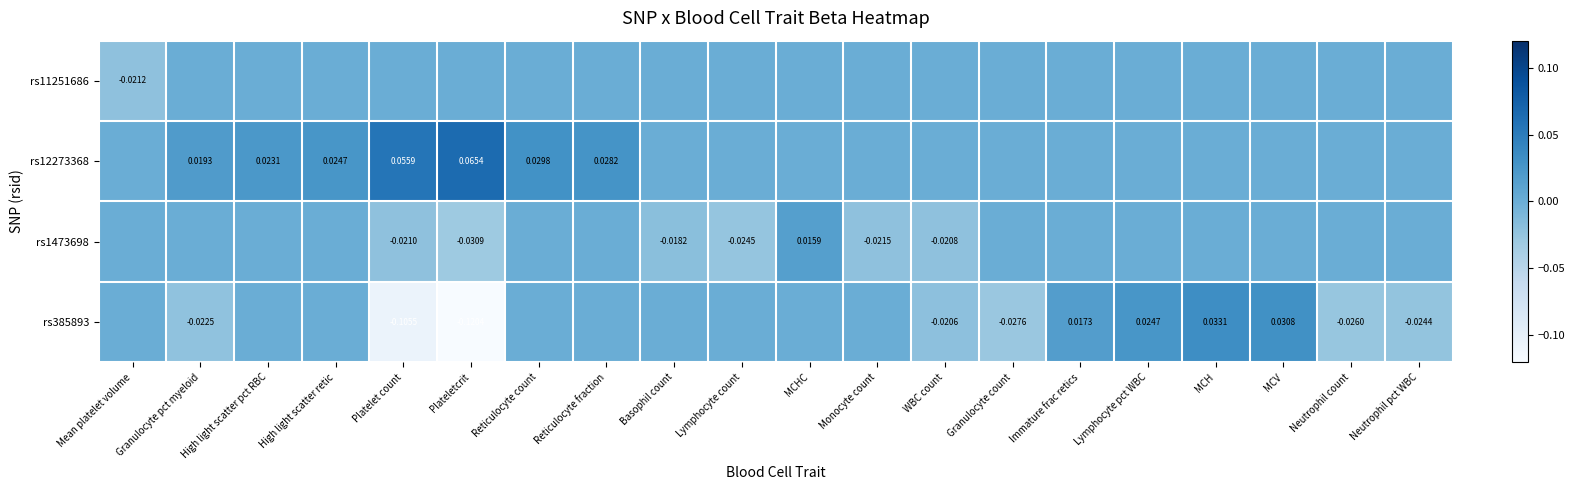

Where is rs1473698 nearest to the value 0?

Mean platelet volume